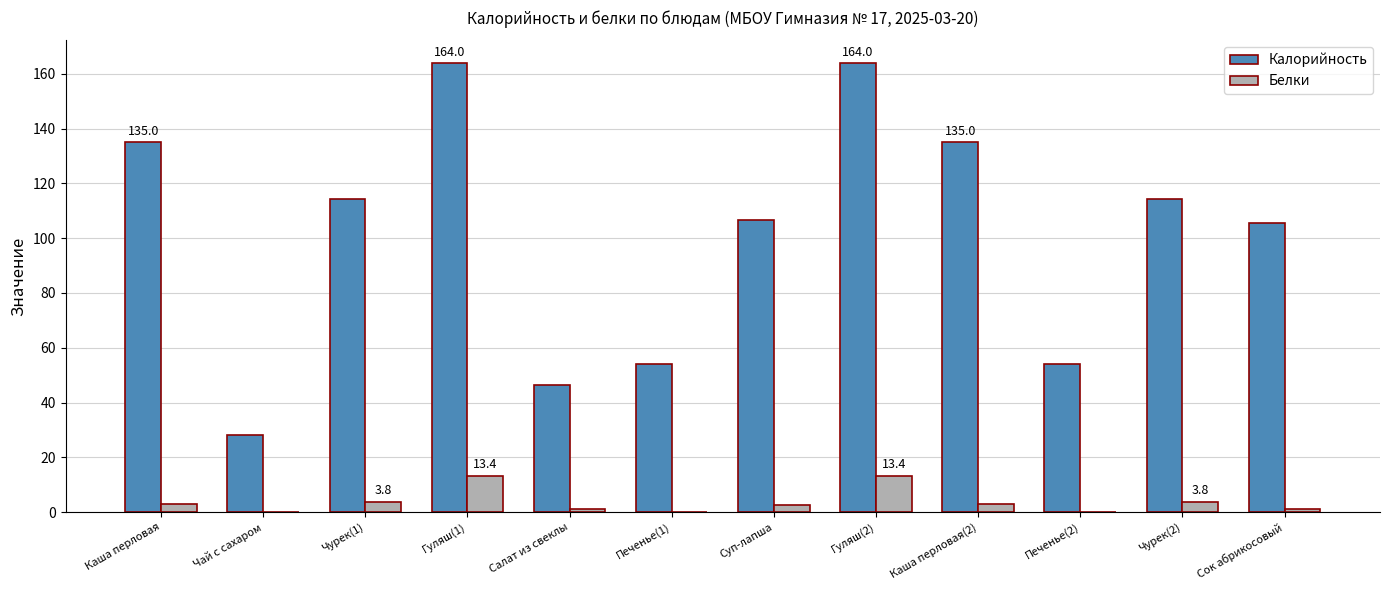

Is it true that Белки equals 3.0 at Каша перловая(2)?

True